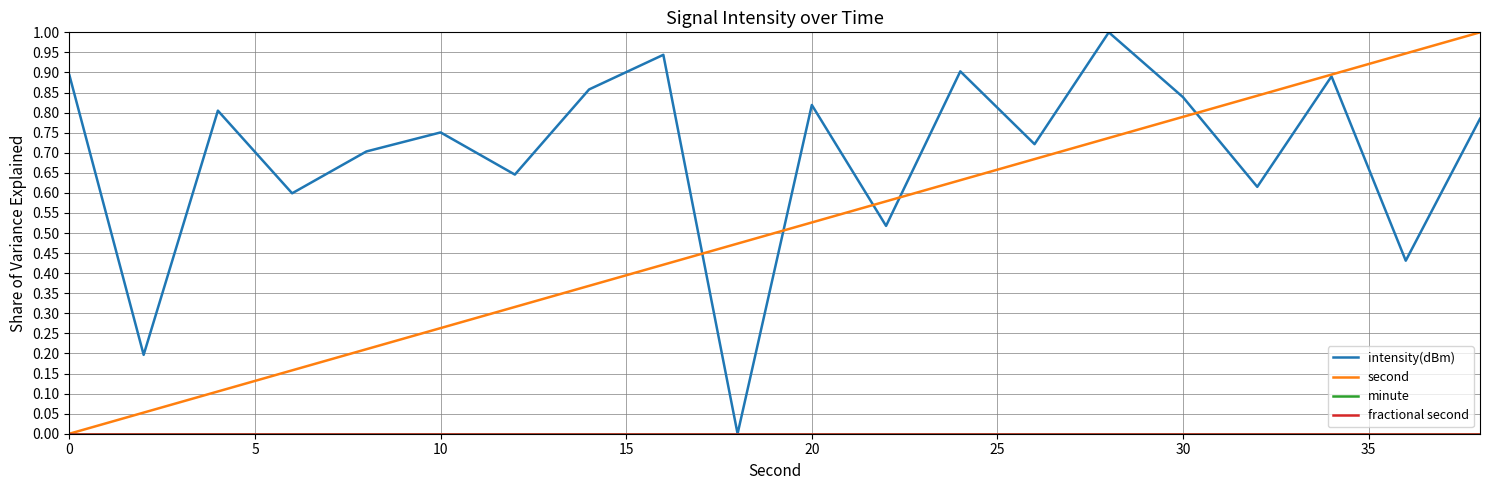

Does the chart have visible grid lines?

Yes